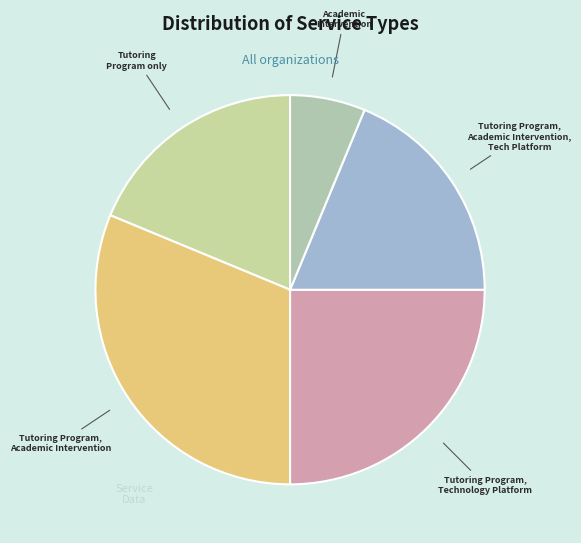

Which has a higher value, Tutoring Program, Technology Platform or Academic Intervention?

Tutoring Program, Technology Platform